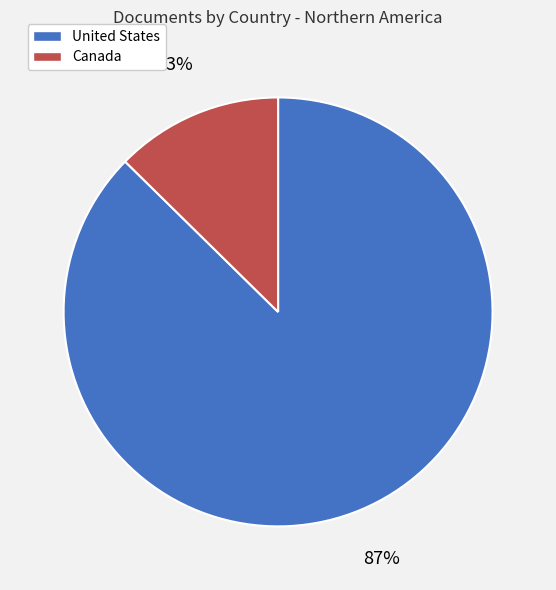

Rank the categories by value from lowest to highest.

Canada, United States